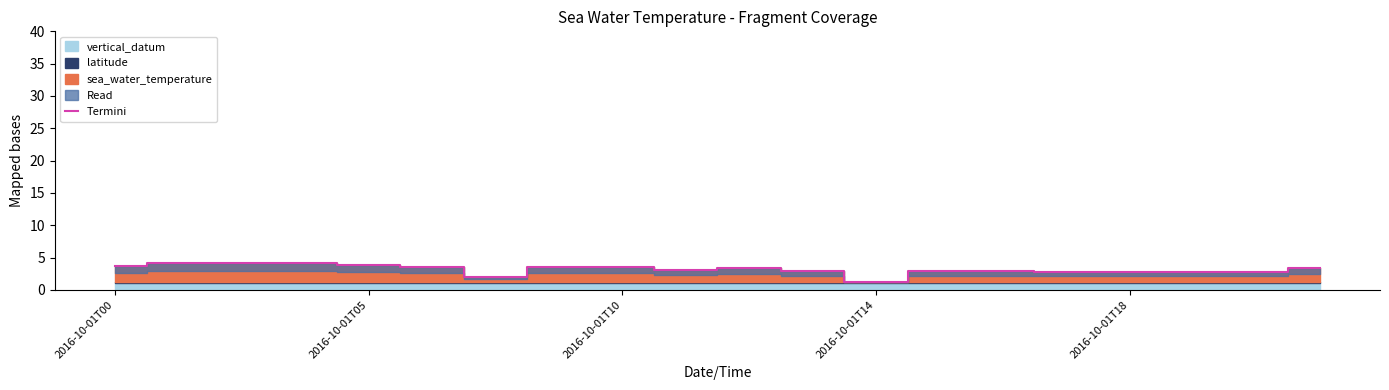

Where does the data first go above 3?

2016-10-01T00